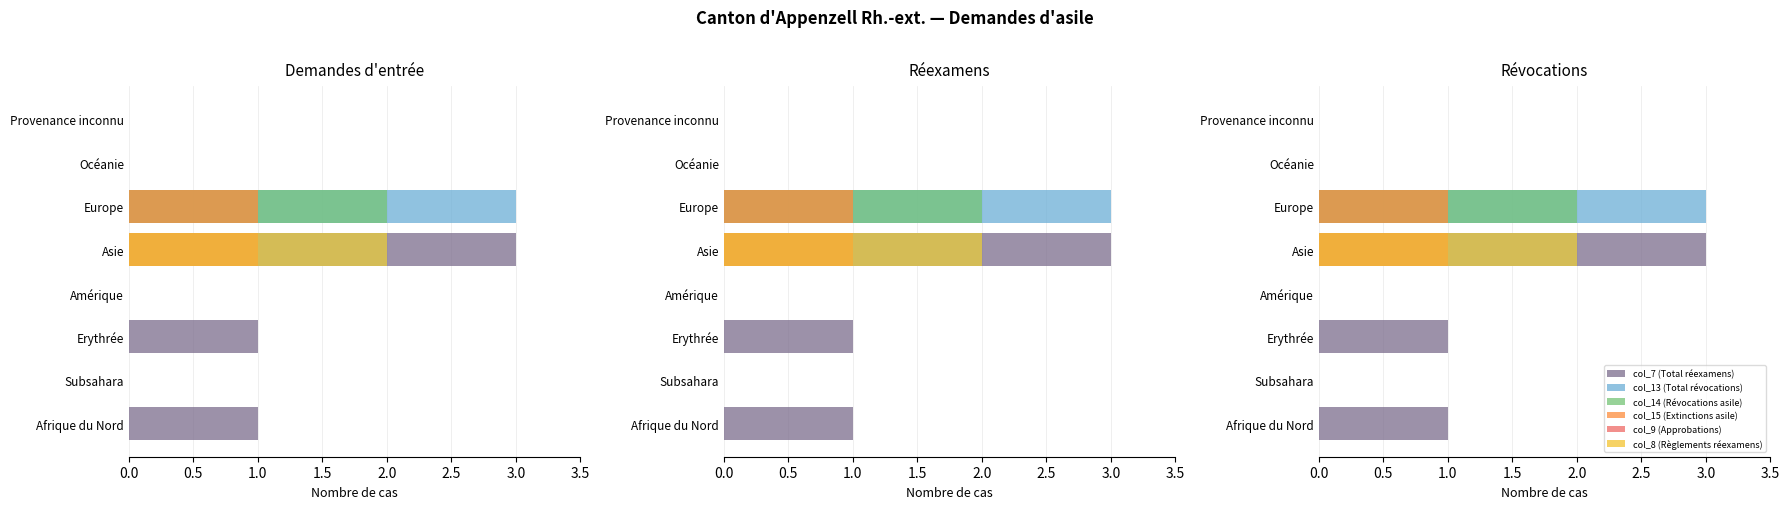

What is the sum of all col_14 (Révocations asile) values?

3